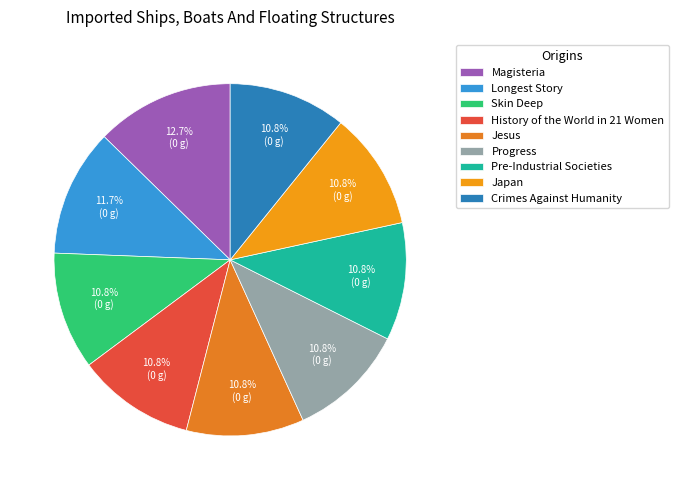

Rank the categories by value from lowest to highest.

Skin Deep, History of the World in 21 Women, Japan, Jesus, Pre-Industrial Societies, Progress, Crimes Against Humanity, Longest Story, Magisteria